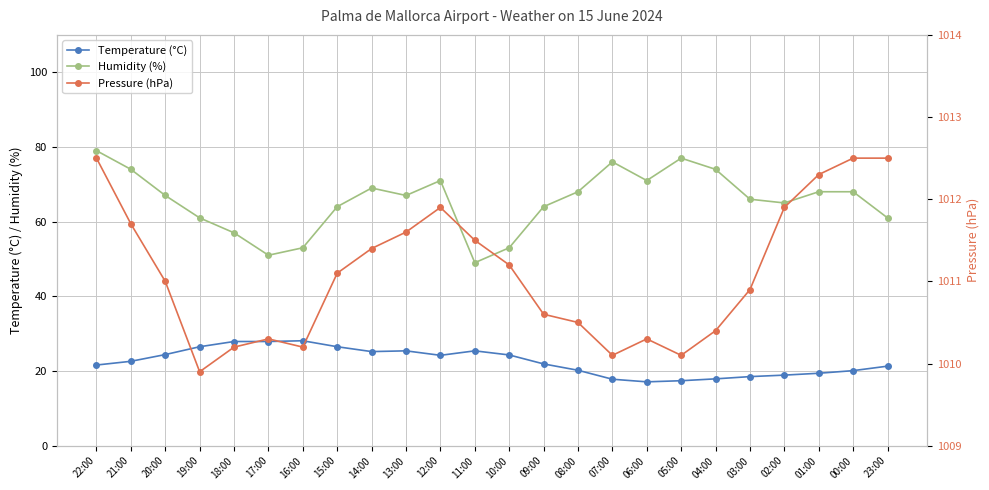

Between 12:00 and 19:00, which is larger?

19:00